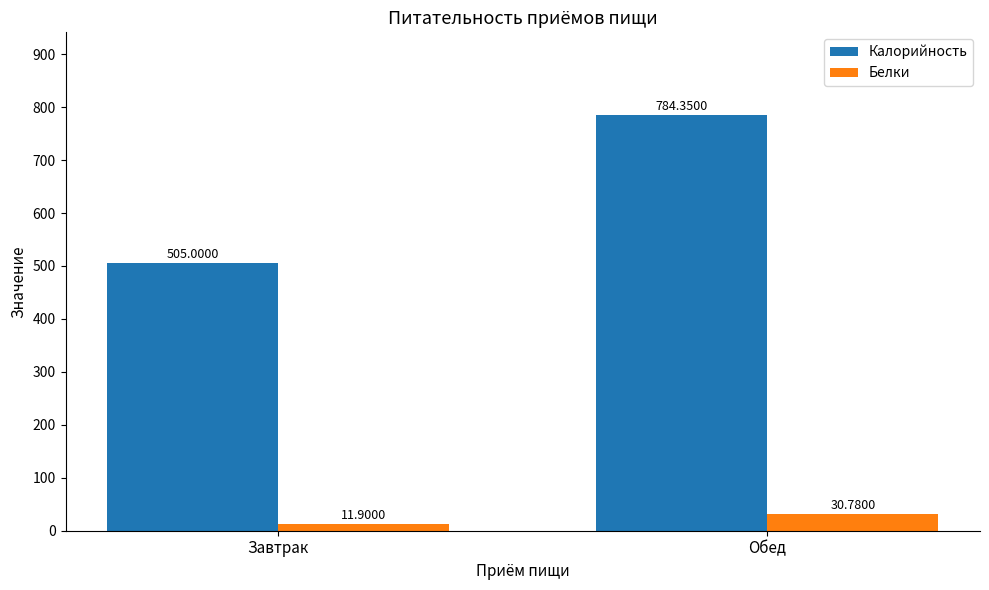

At which label is Белки closest to 21?

Завтрак